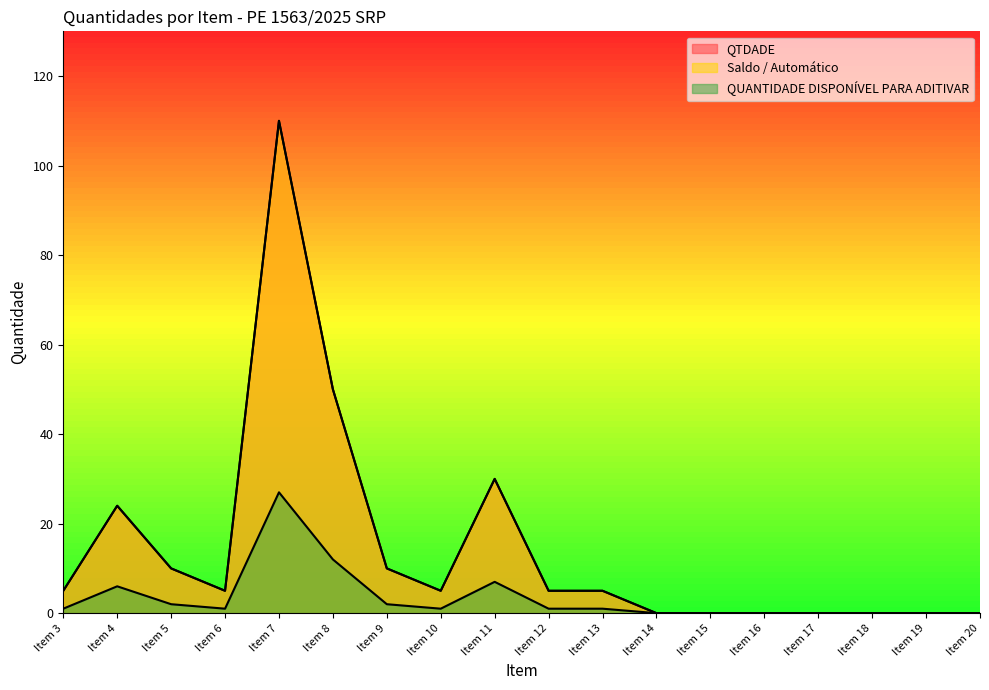

How many lines are shown in the chart?

3